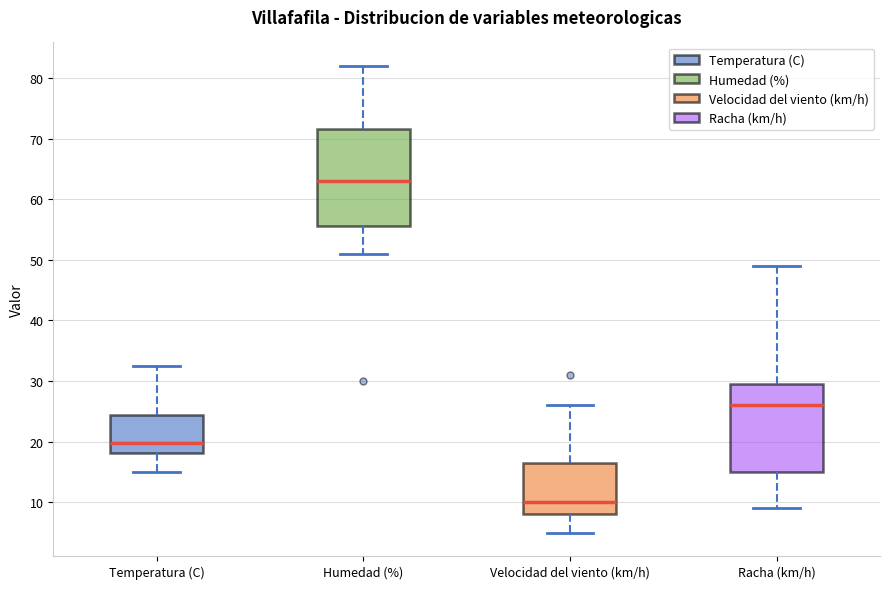

Reading left to right, transcribe this box plot: for each box, give where its median line is, the range the box spans, and where its two whiskers end, as read against the y-axis. The values are not printed on the chart, so give them approximately, as read against the axis.

Temperatura (C): median 20, box 18 to 24, whiskers 15 to 33
Humedad (%): median 63, box 56 to 72, whiskers 51 to 82
Velocidad del viento (km/h): median 10, box 8 to 17, whiskers 5 to 26
Racha (km/h): median 26, box 15 to 30, whiskers 9 to 49